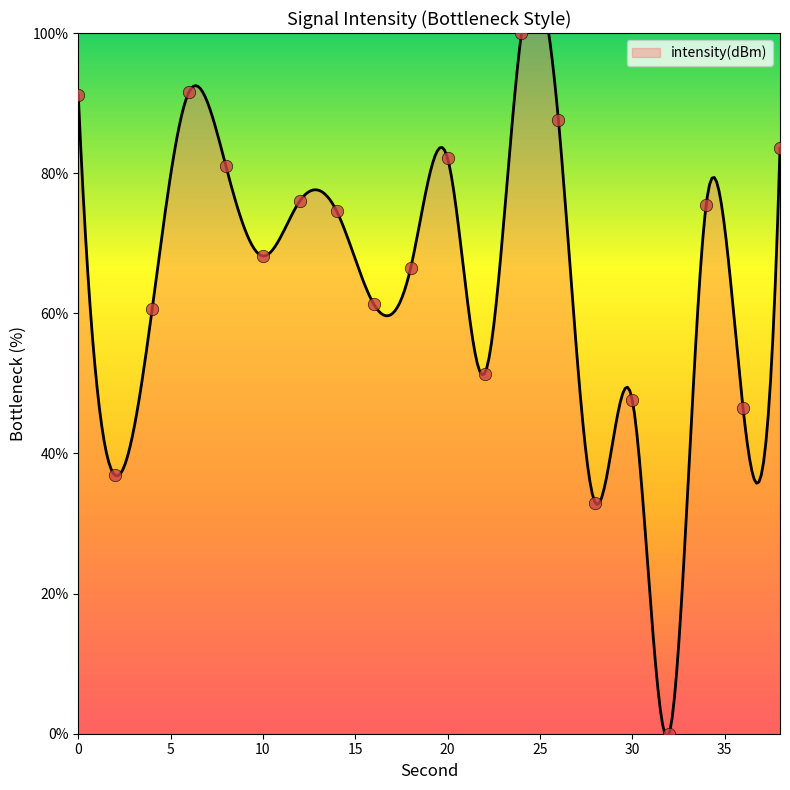

What is the ratio of the value at 30 to the value at 0?

0.5